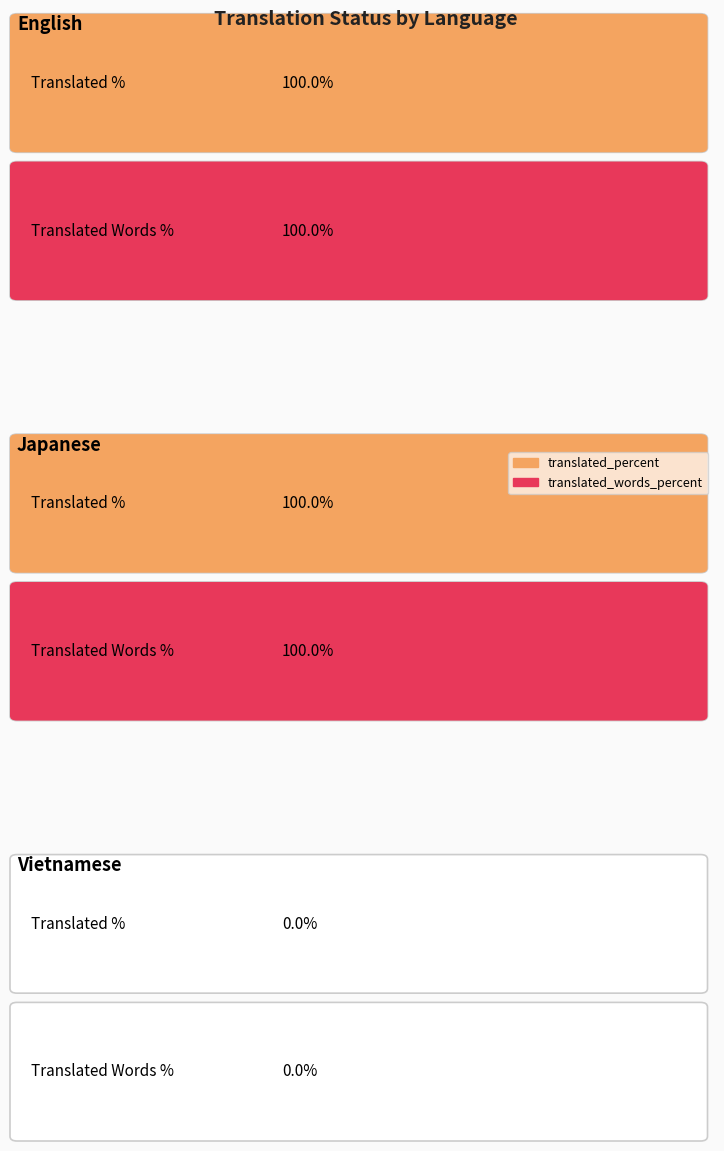

Which has a higher value, Vietnamese or English?

English